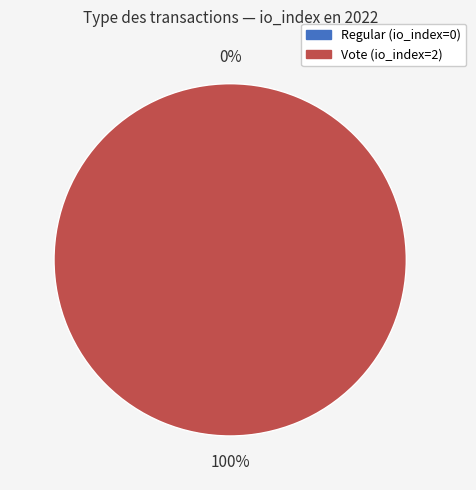

Rank the categories by value from highest to lowest.

Vote (io_index=2), Regular (io_index=0)